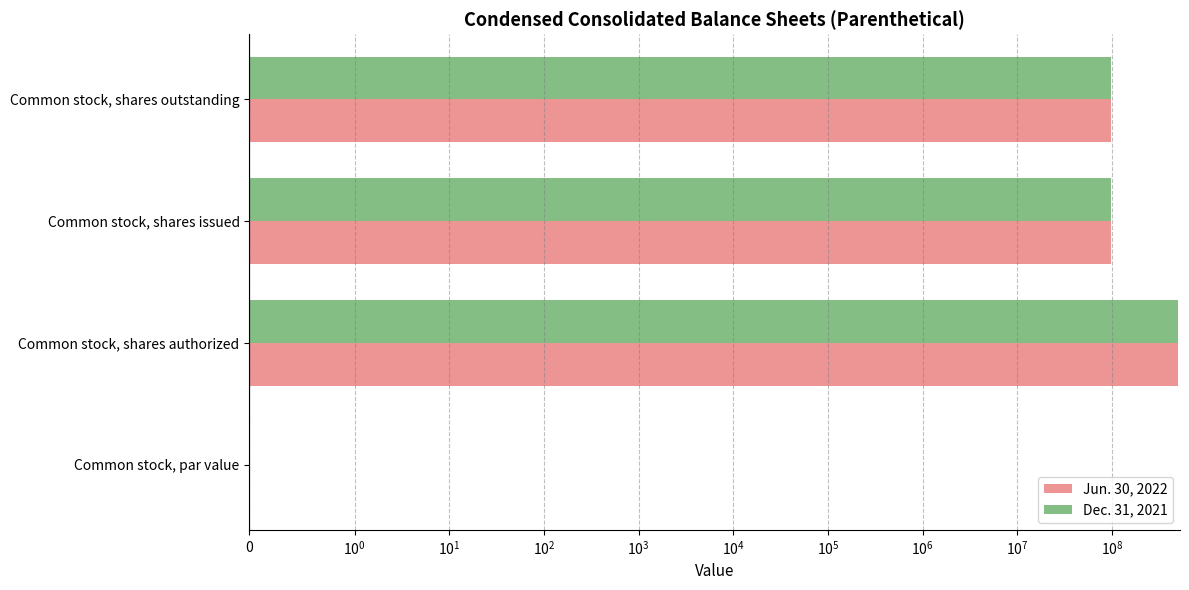

Reading left to right, list all the values displayed in this chart.

Jun. 30, 2022: 0.0	500000000.0	97201030.0	97201030.0
Dec. 31, 2021: 0.0	500000000.0	97201030.0	97201030.0